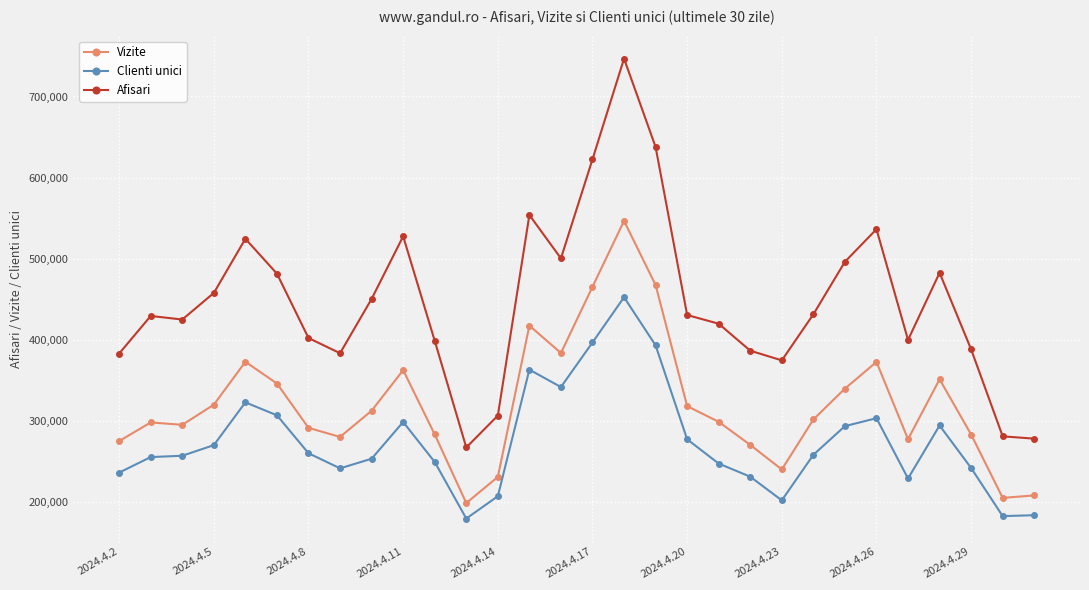

True or false: Vizite and Clienti unici intersect in this chart.

False